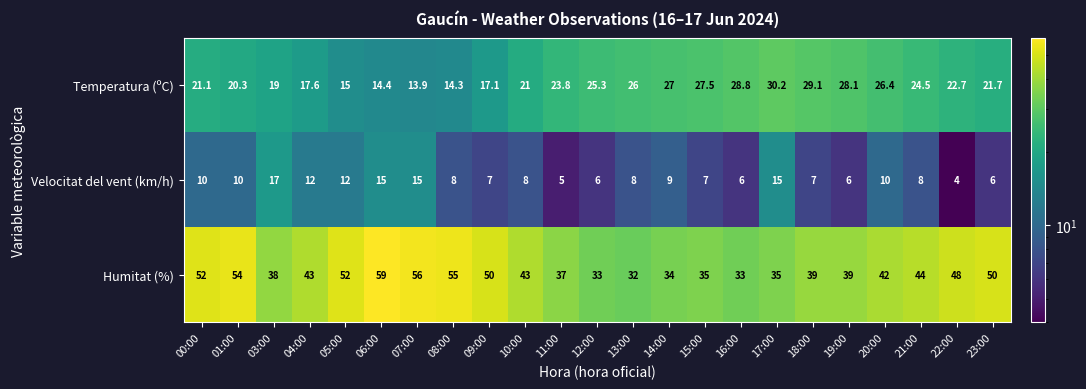

Which series changed the most between 08:00 and 23:00?

Temperatura (ºC)